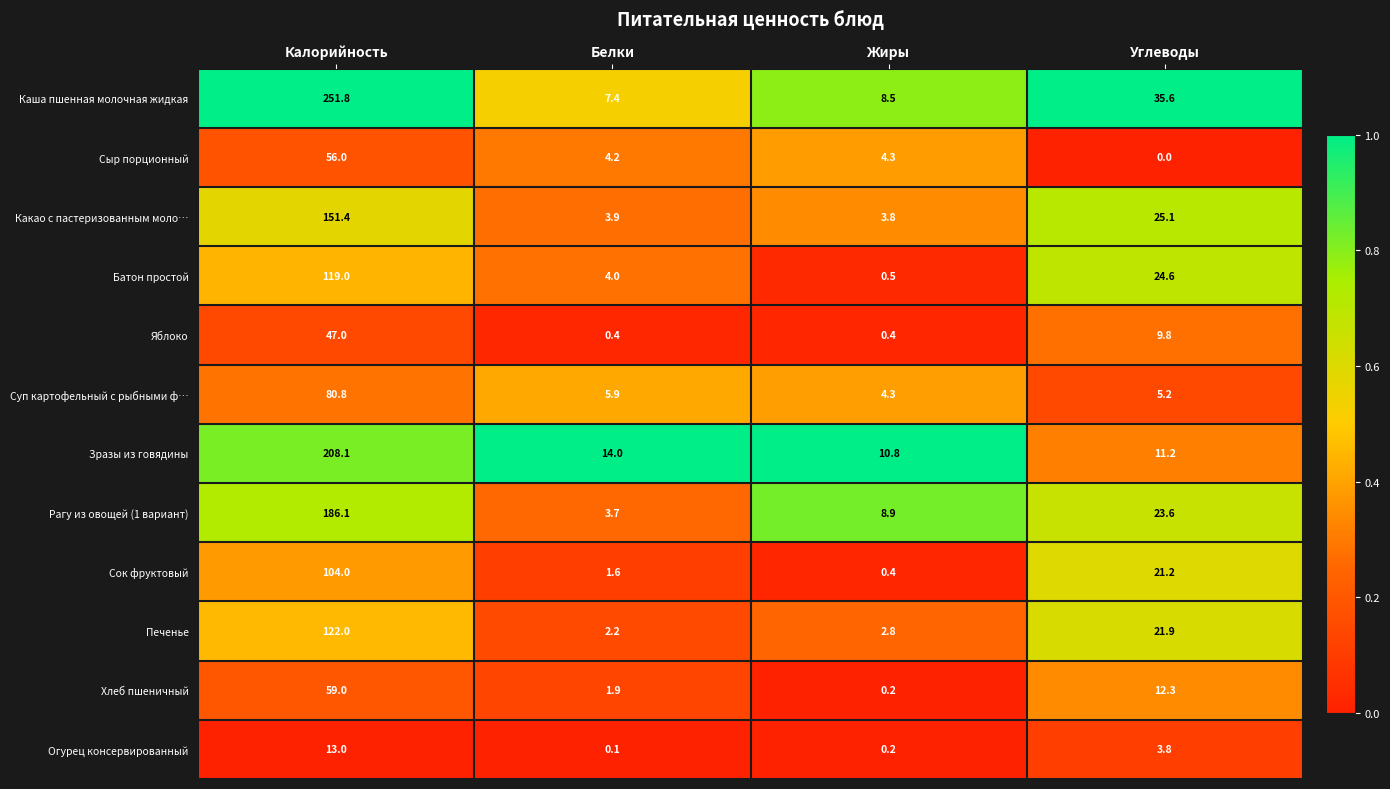

Rank the series by their maximum value, from highest to lowest.

Каша пшенная молочная жидкая, Зразы из говядины, Рагу из овощей (1 вариант), Какао с пастеризованным моло…, Печенье, Батон простой, Сок фруктовый, Суп картофельный с рыбными ф…, Хлеб пшеничный, Сыр порционный, Яблоко, Огурец консервированный